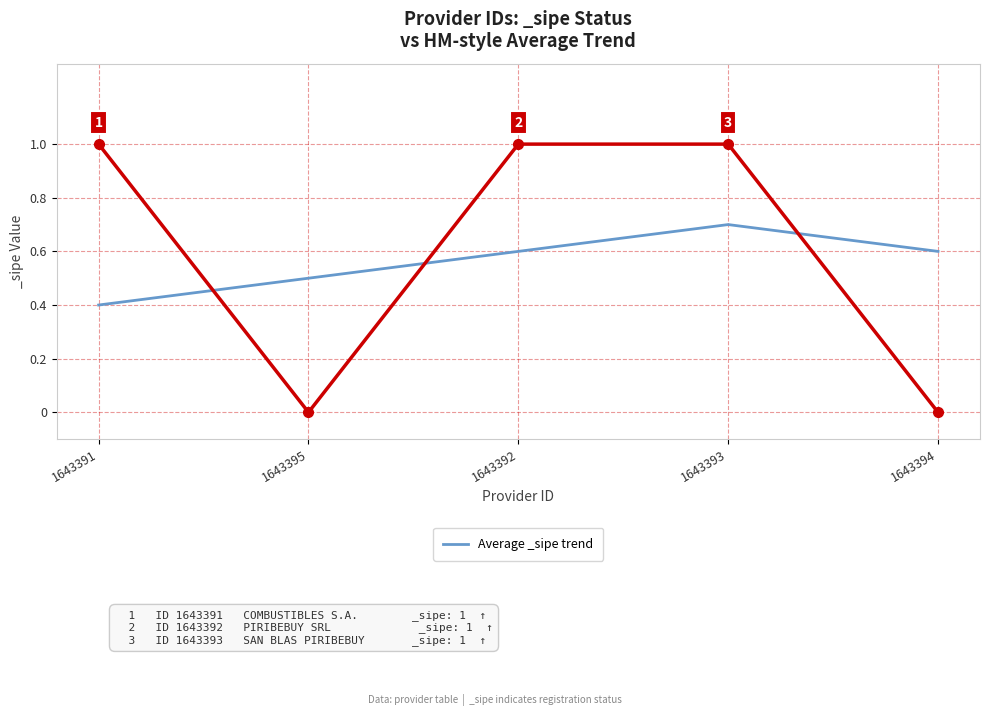

Which has a higher value, 1643395 or 1643391?

1643395